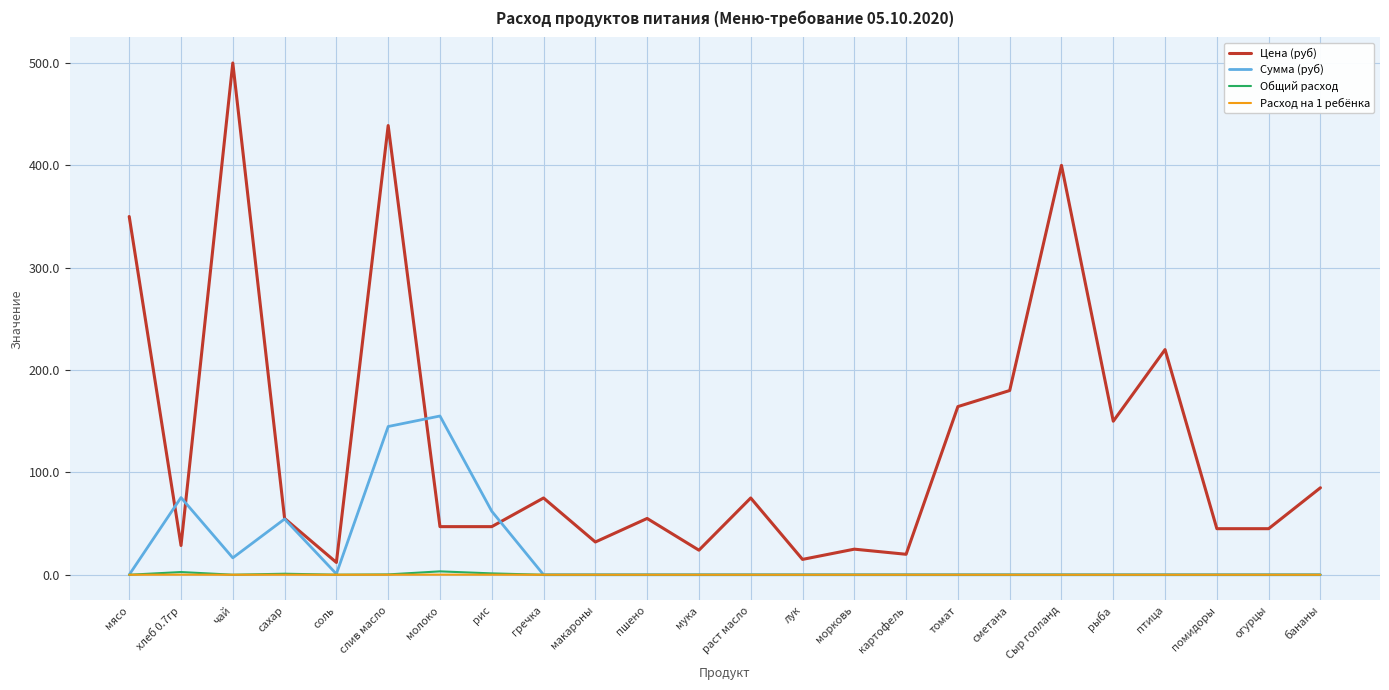

True or false: Цена (руб) and Расход на 1 ребёнка intersect in this chart.

False